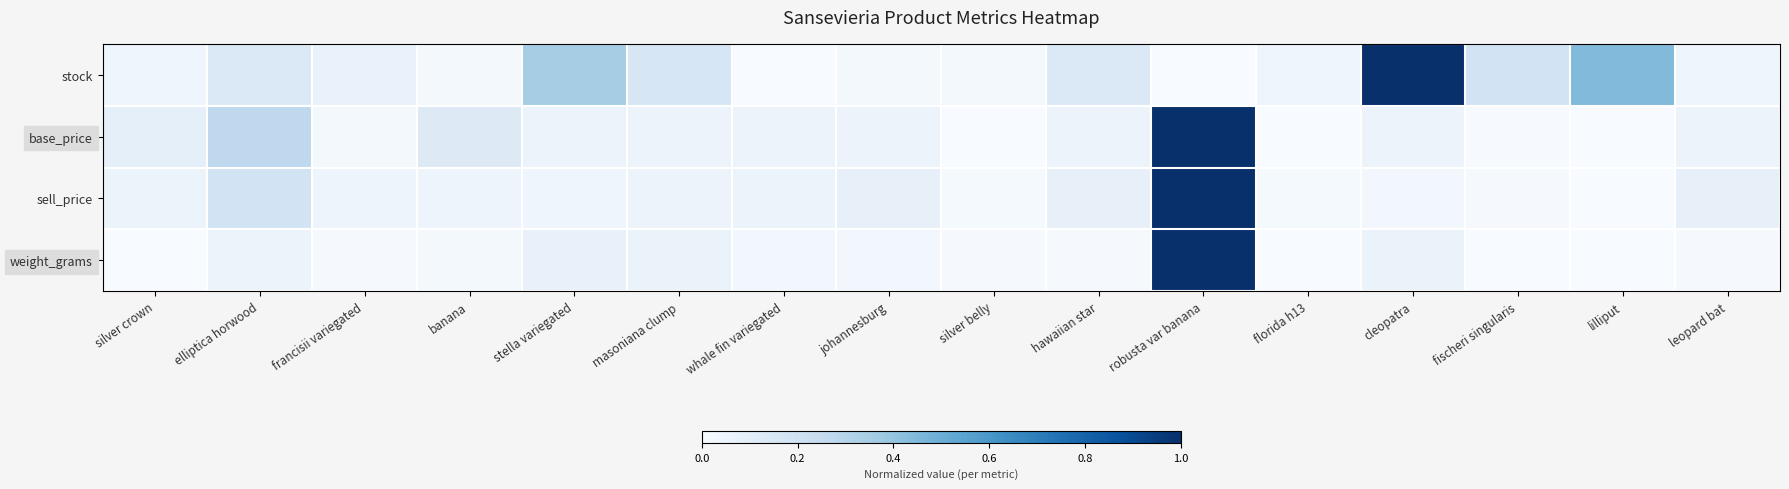

How many distinct data groups are displayed?

4